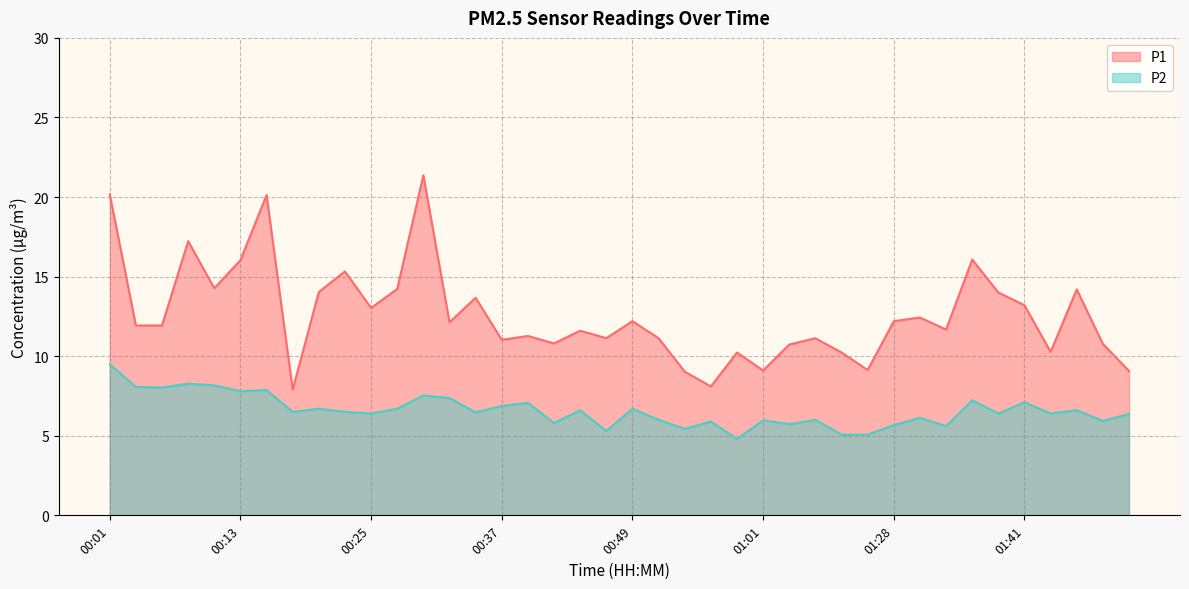

What is the maximum value shown in the chart?

21.4